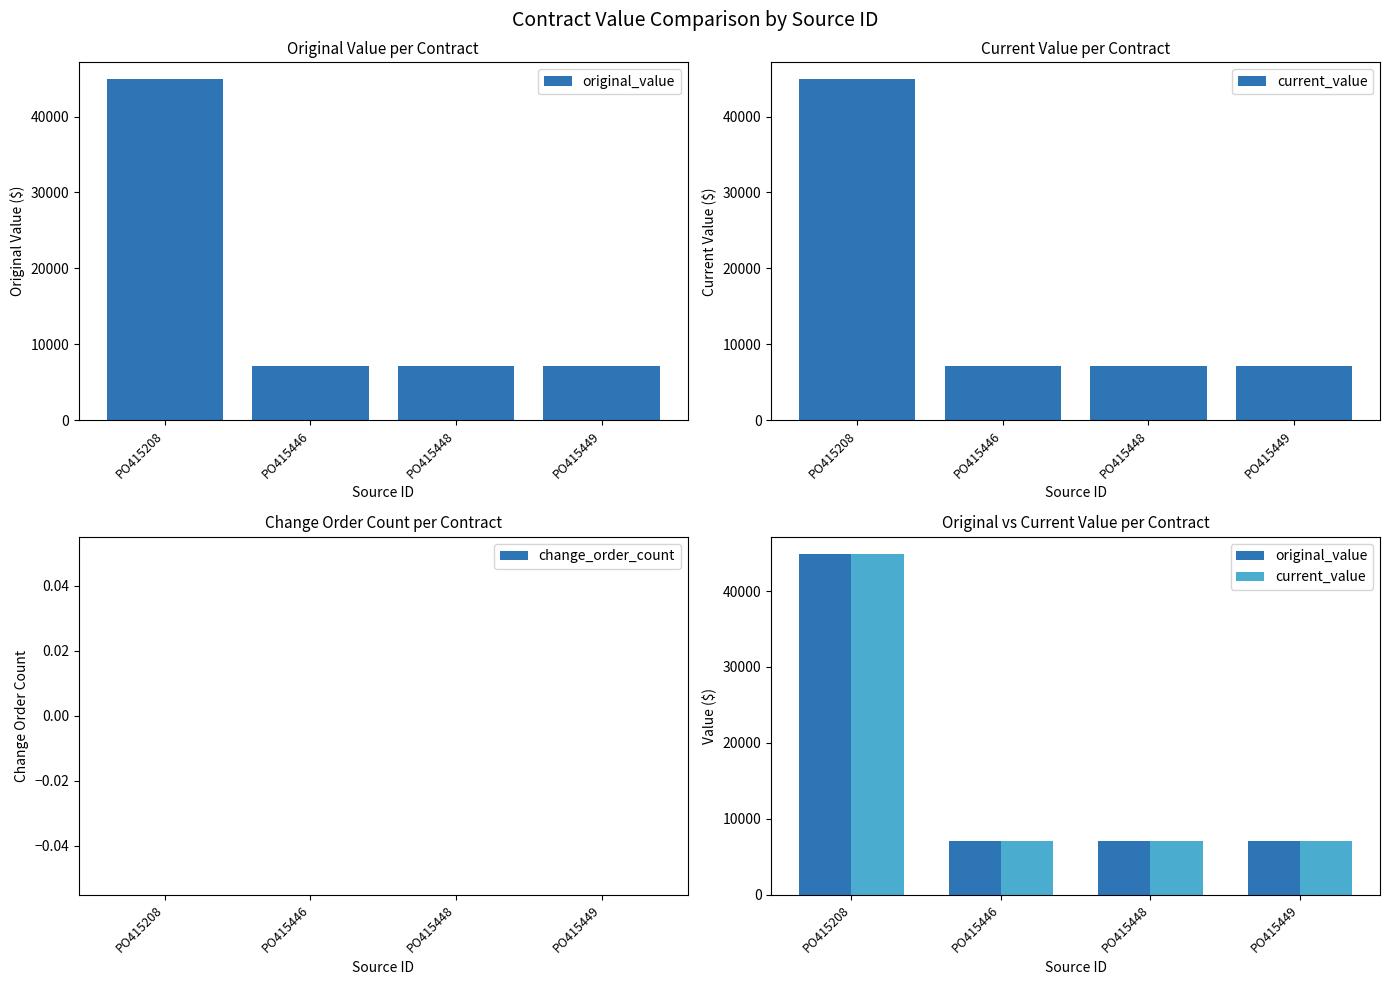

The current_value series shows 7092.9 at PO415446. True or false?

True